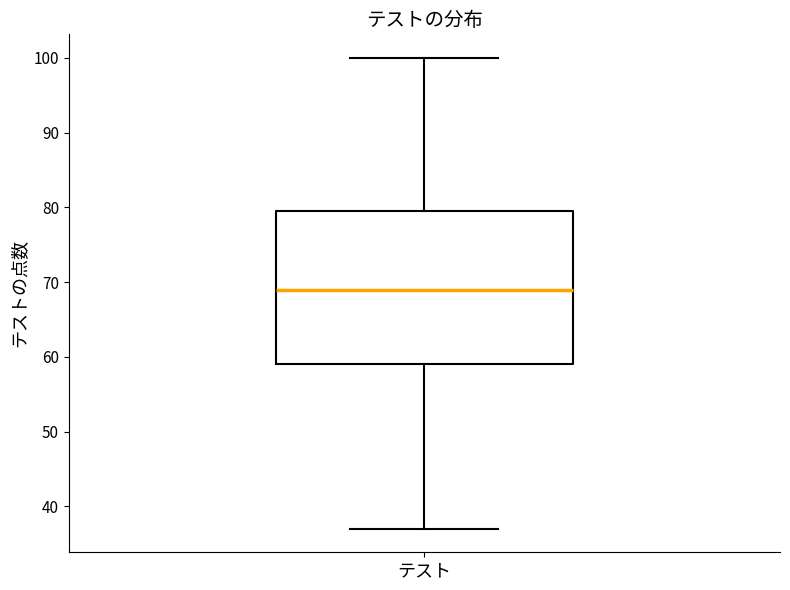

Where does the upper whisker of the box for テスト end on the y-axis? The values are not printed on the chart, so give them approximately, as read against the axis.

100